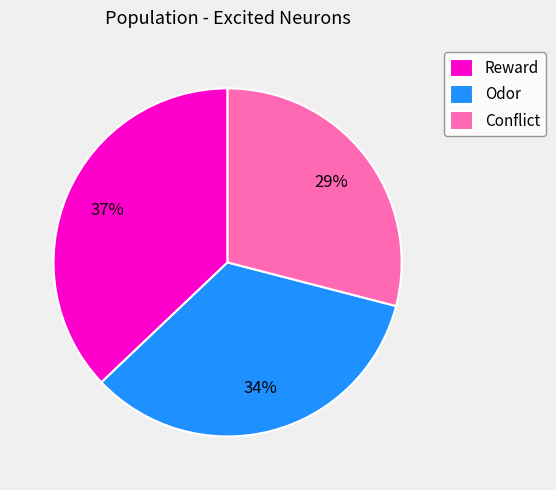

To the nearest percent, what is the average slice percentage?

33%